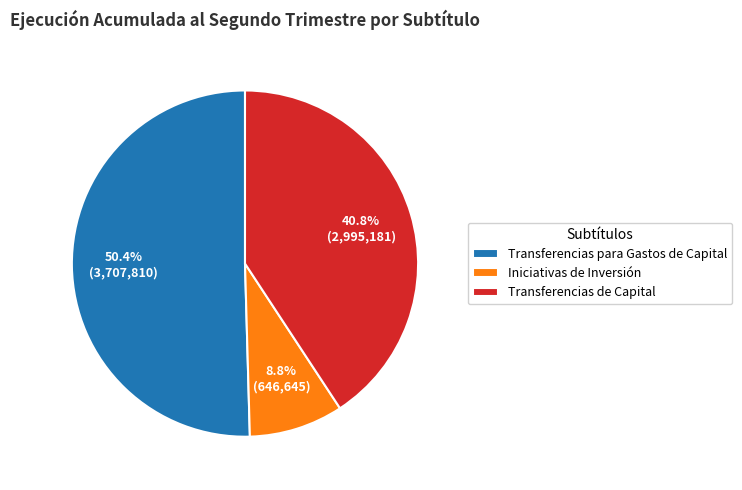

How many segments does this pie chart have?

3